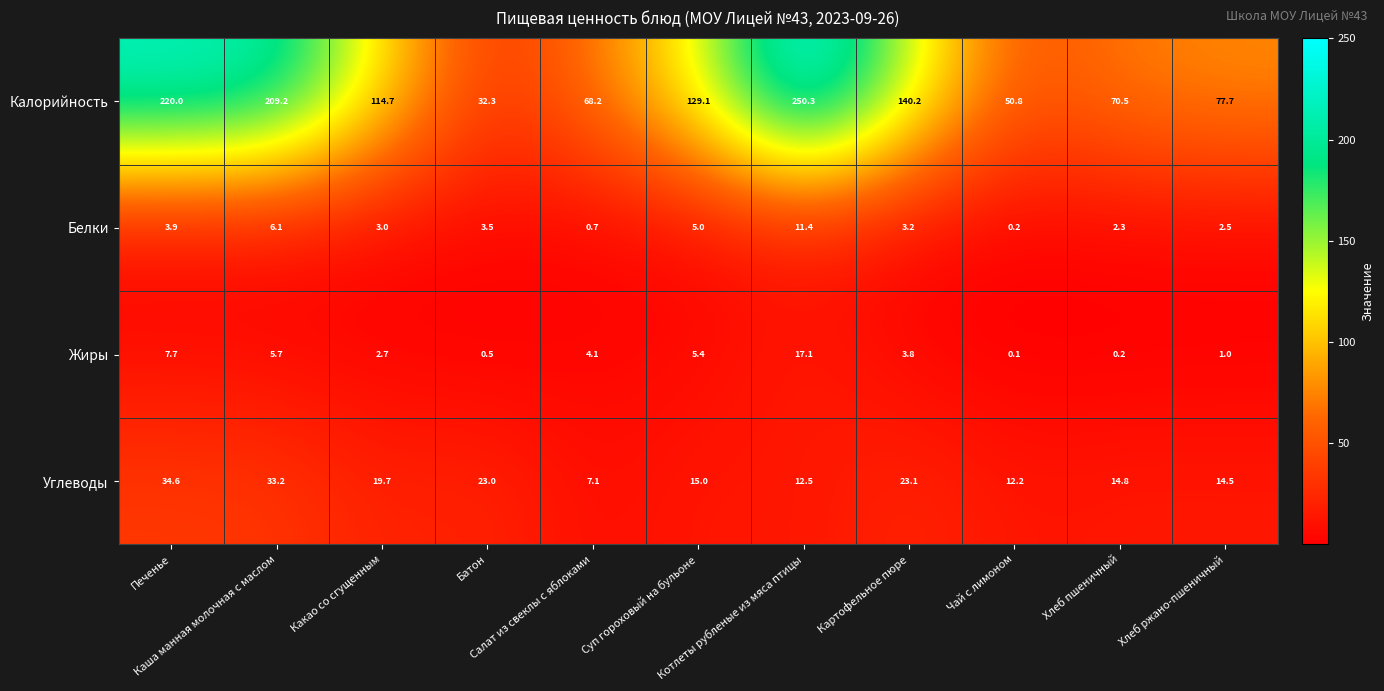

Rank the series by their maximum value, from lowest to highest.

Белки, Жиры, Углеводы, Калорийность